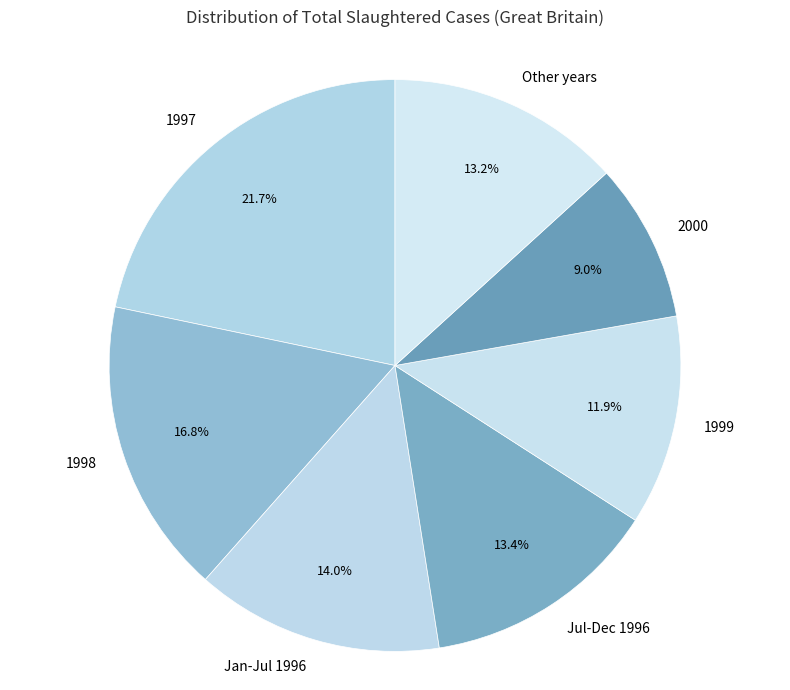

Between 1999 and 1998, which is larger?

1998